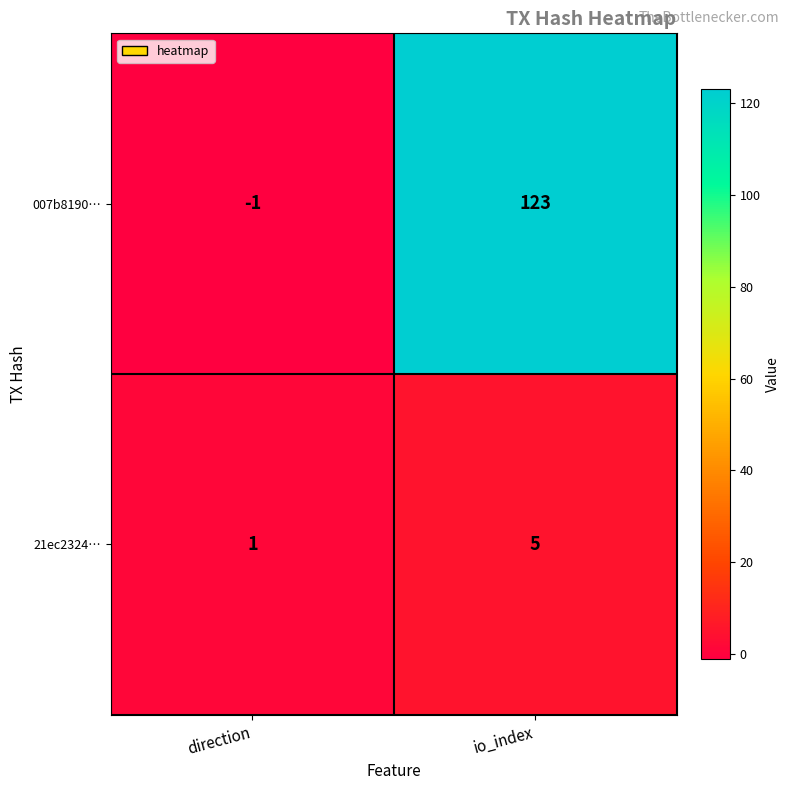

How many distinct data groups are displayed?

2